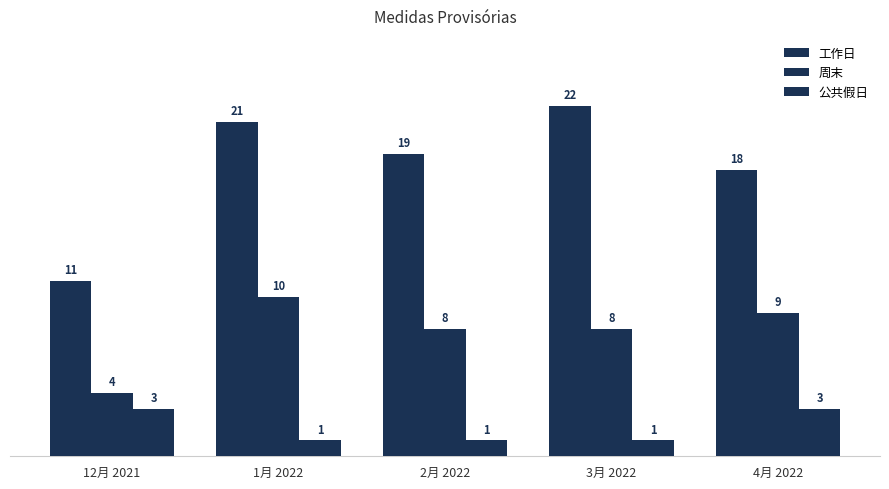

Count the number of data series in this chart.

3